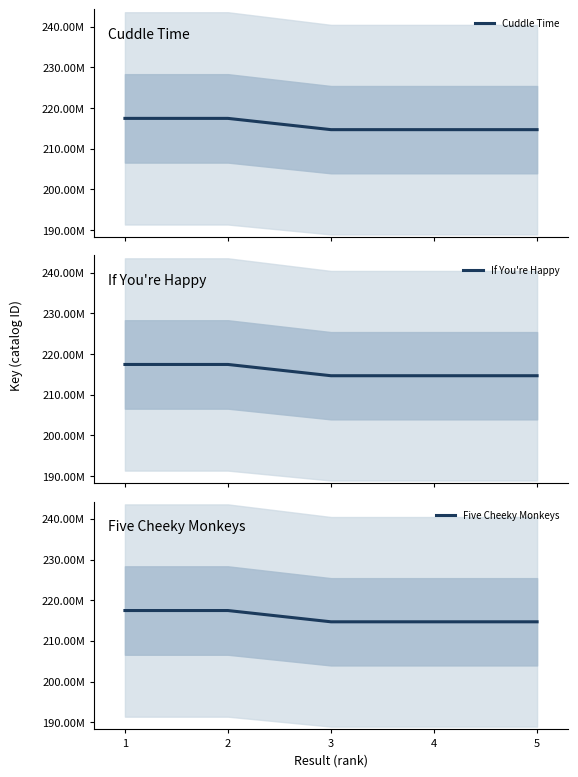

What is the value of the If You're Happy point at the 3rd from the left?

214687916